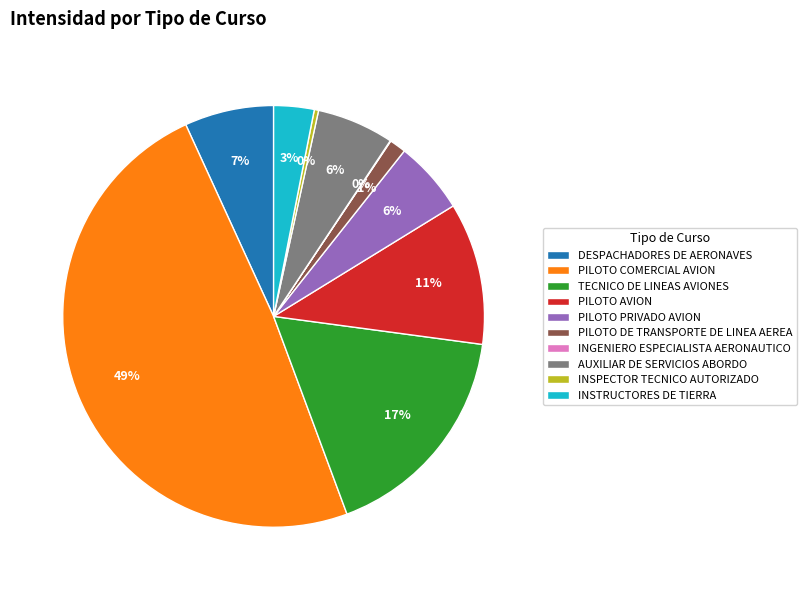

Between INSTRUCTORES DE TIERRA and PILOTO AVION, which is larger?

PILOTO AVION